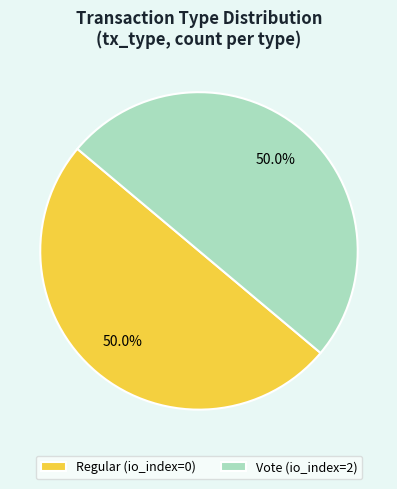

Do Regular (io_index=0) and Vote (io_index=2) together represent more than half of the pie?

Yes